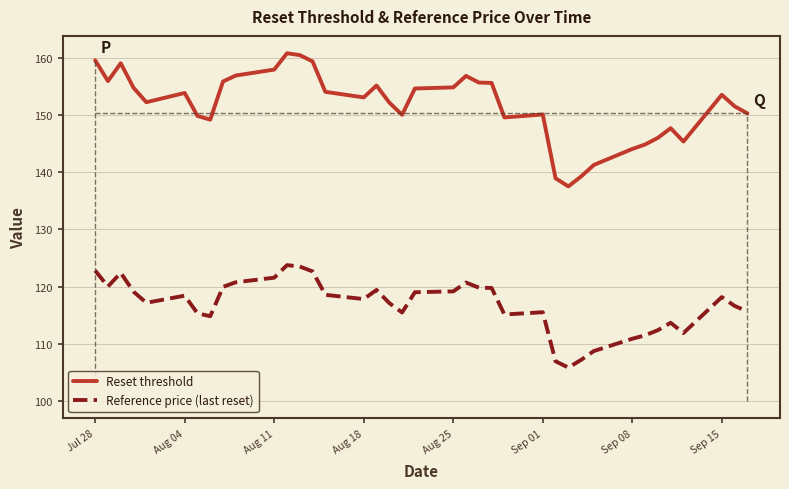

True or false: Reset threshold and Reference price (last reset) intersect in this chart.

False